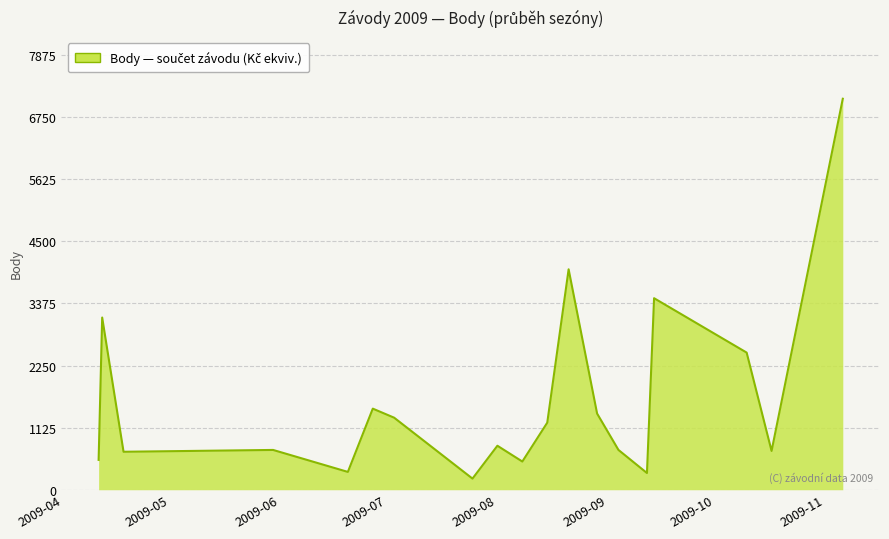

What is the greatest value displayed?

7081